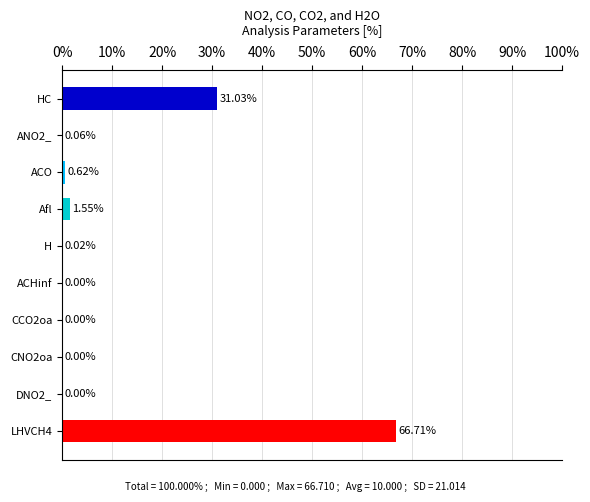

Between ACO and ACHinf, which is larger?

ACO